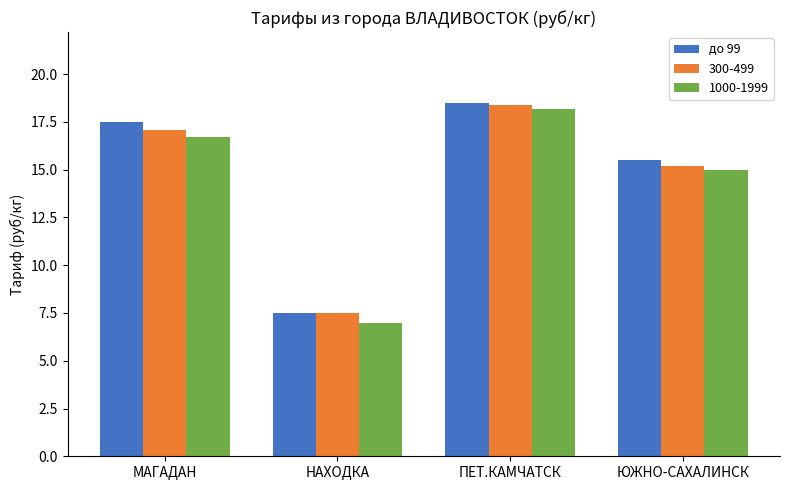

The value of 300-499 at МАГАДАН is 29.8. True or false?

False